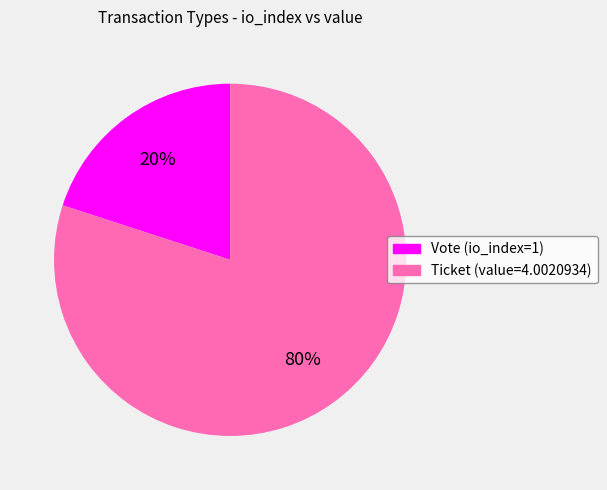

What is the ratio of the value at Vote (io_index=1) to the value at Ticket (value=4.0020934)?

0.2